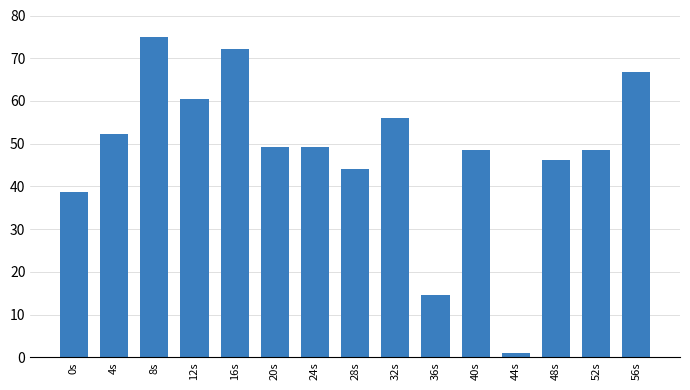

True or false: the data shows 27.6 at 20s.

False